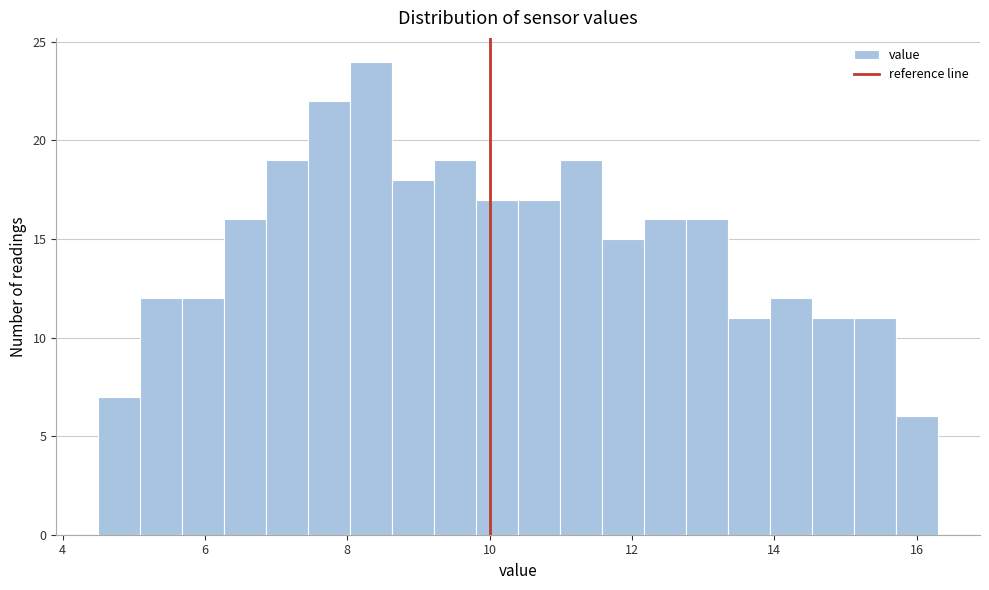

Read against the x-axis, roughly where is the centre of the tallest bar?

8.4